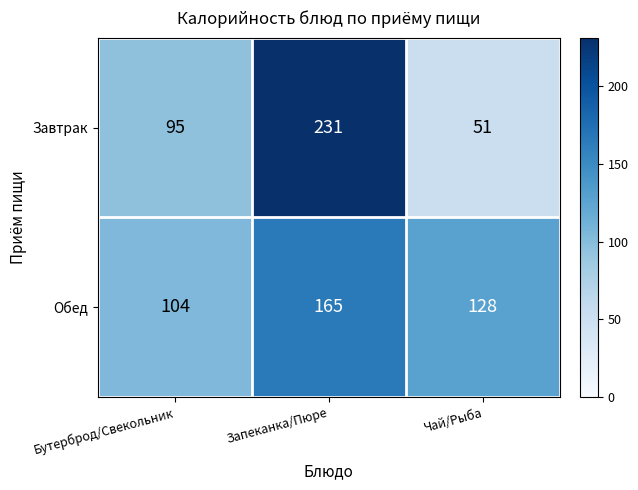

What is the sum of the Завтрак values at Запеканка/Пюре and Бутерброд/Свекольник?

326